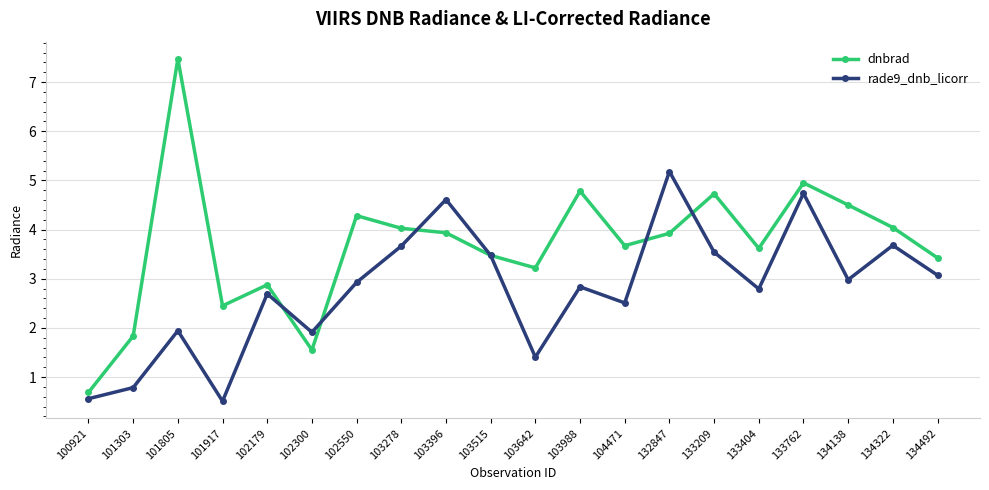

True or false: rade9_dnb_licorr has more than 2 points higher than both neighbors.

True